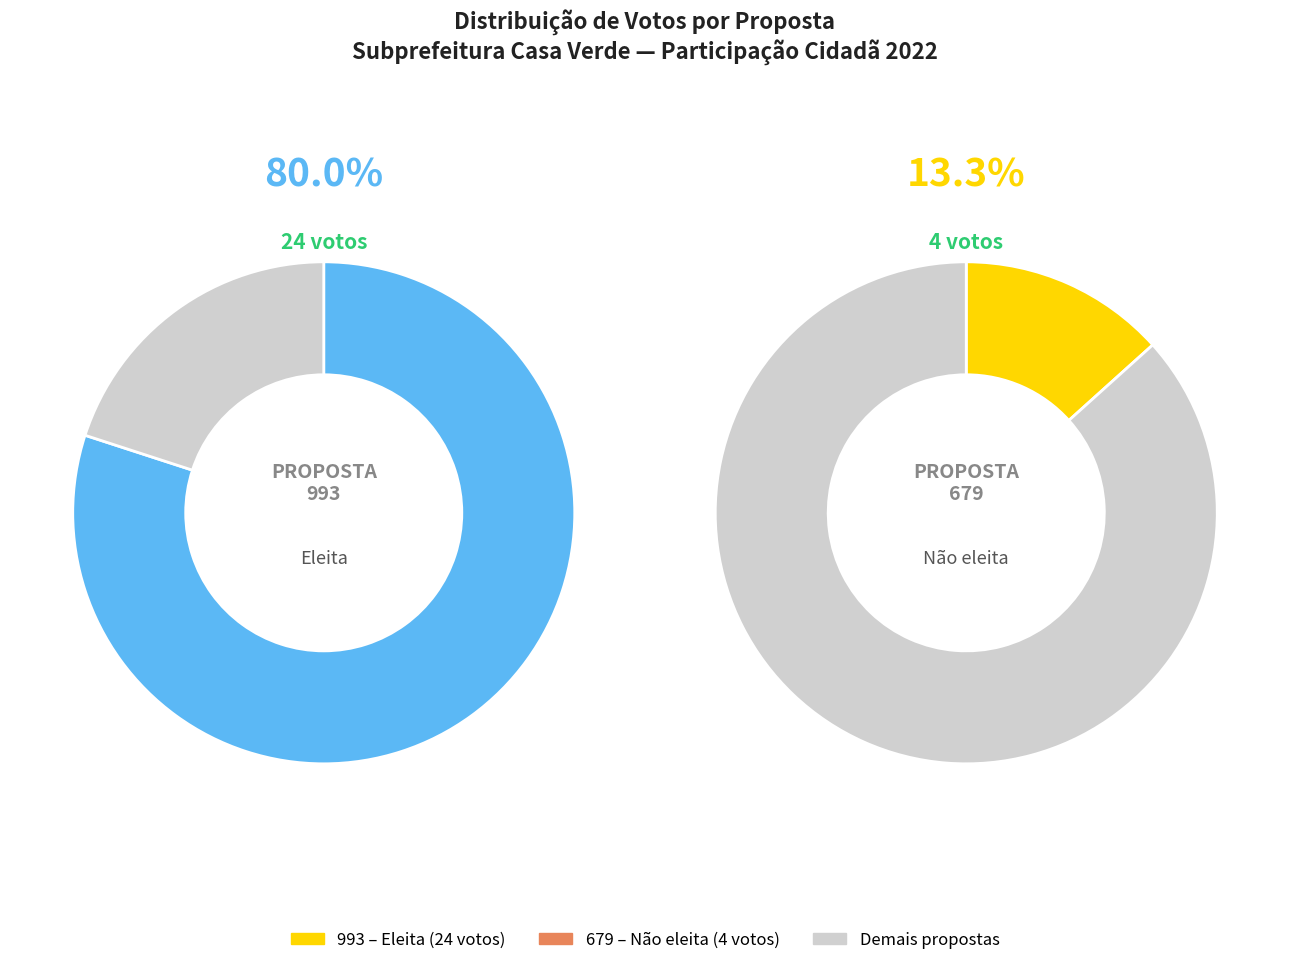

Is there any slice that represents more than half of the pie?

Yes